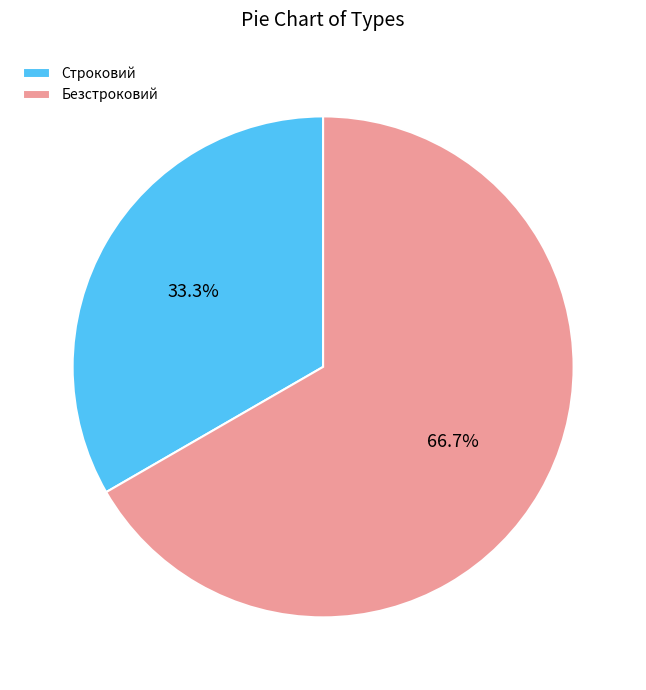

Count the number of slices in the pie.

2